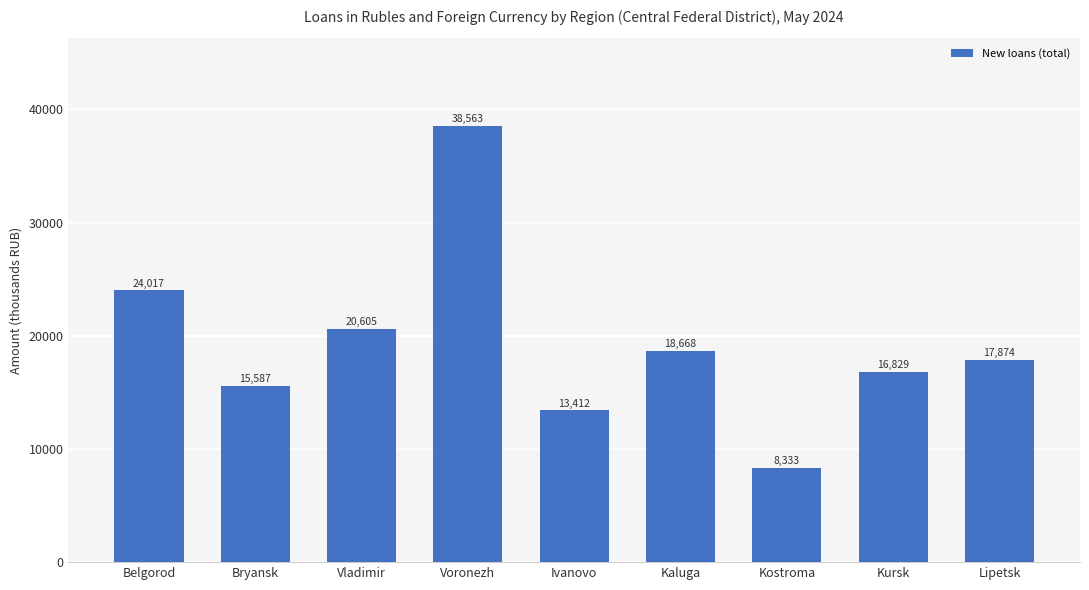

What is the sum of the values at Ivanovo and Bryansk?

28999